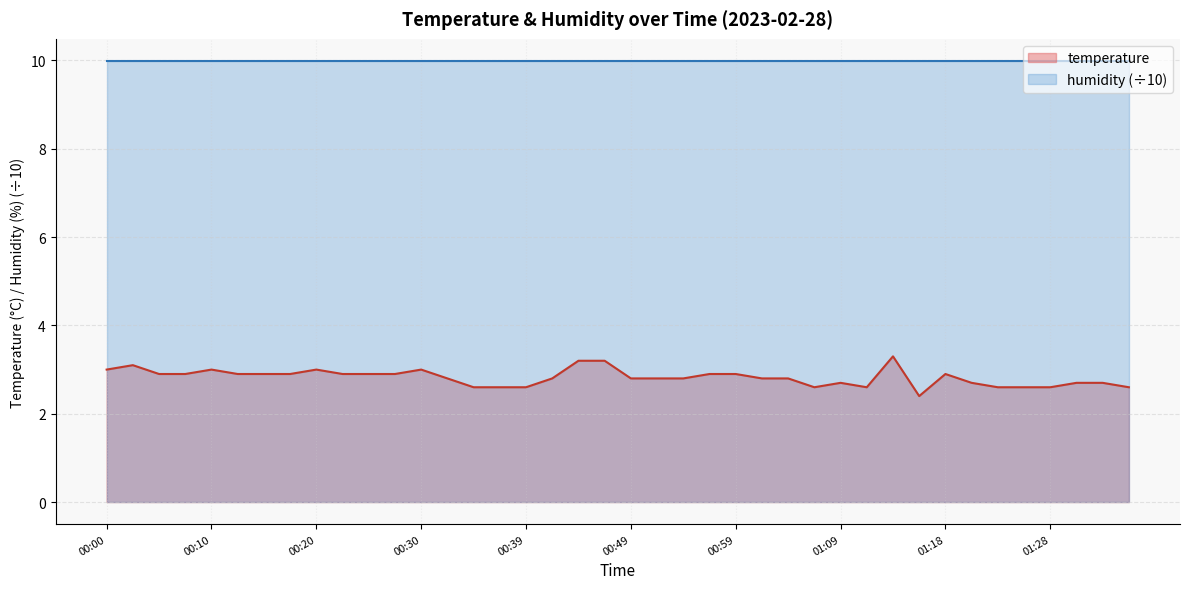

Is it true that the value at 00:02 is 3.1?

True